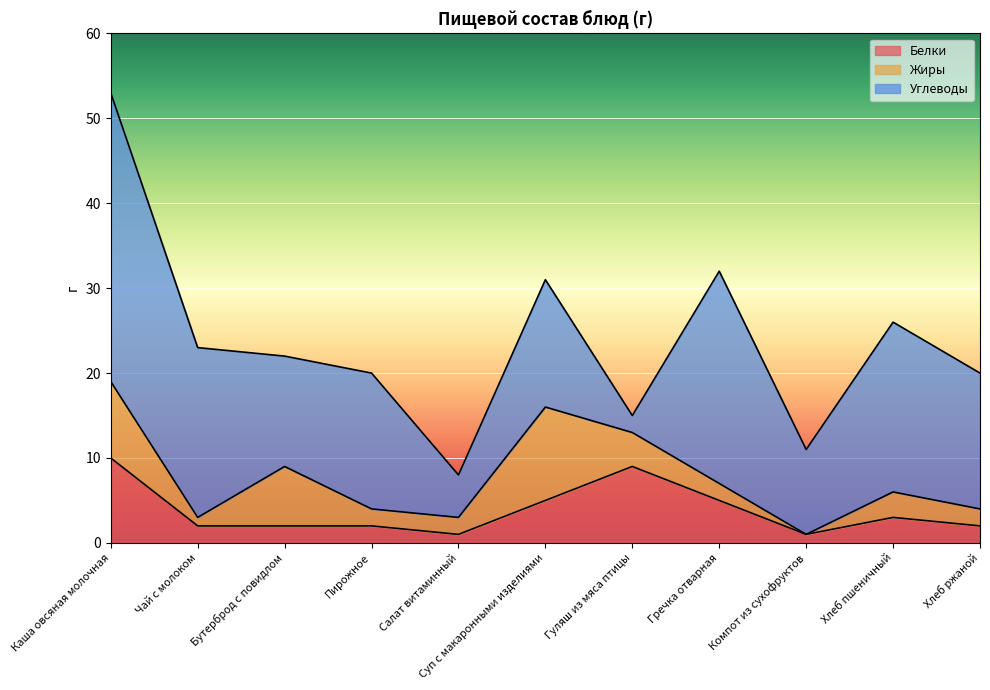

At which category is the sum across all series the highest?

Каша овсяная молочная